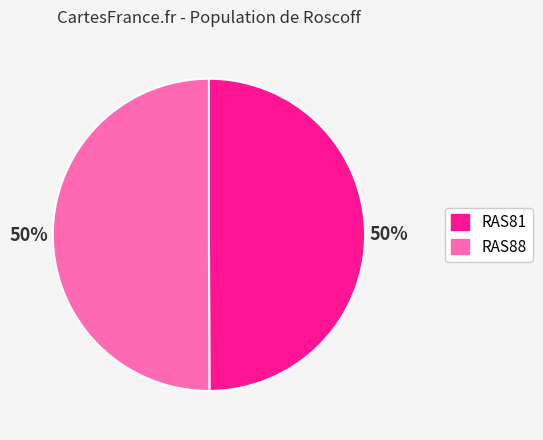

To the nearest percent, what is the average slice percentage?

50%